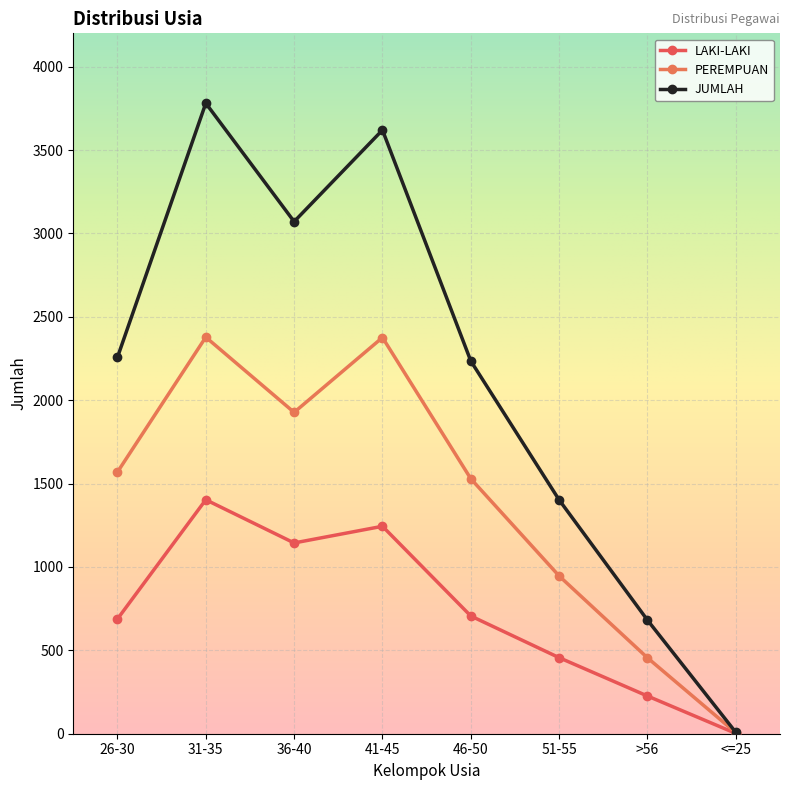

How many categories are shown in the chart?

8